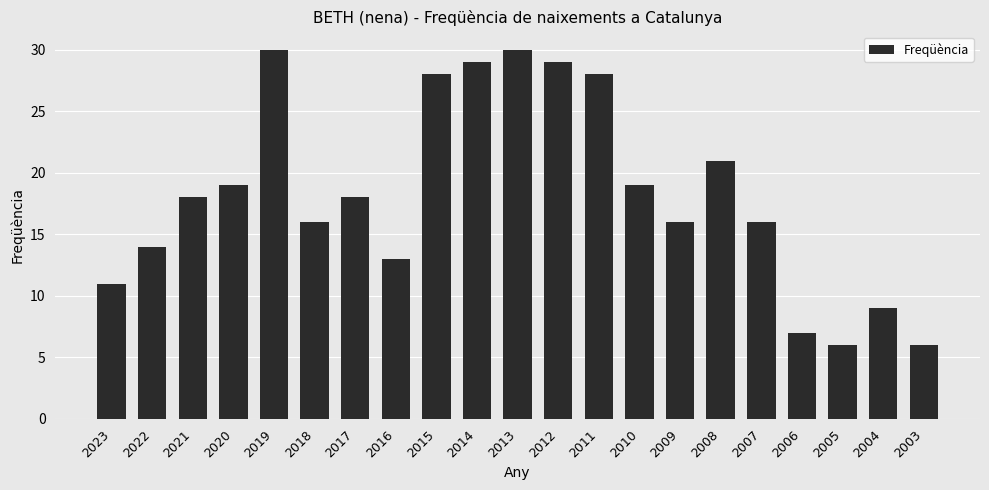

Count the number of categories in the chart.

21